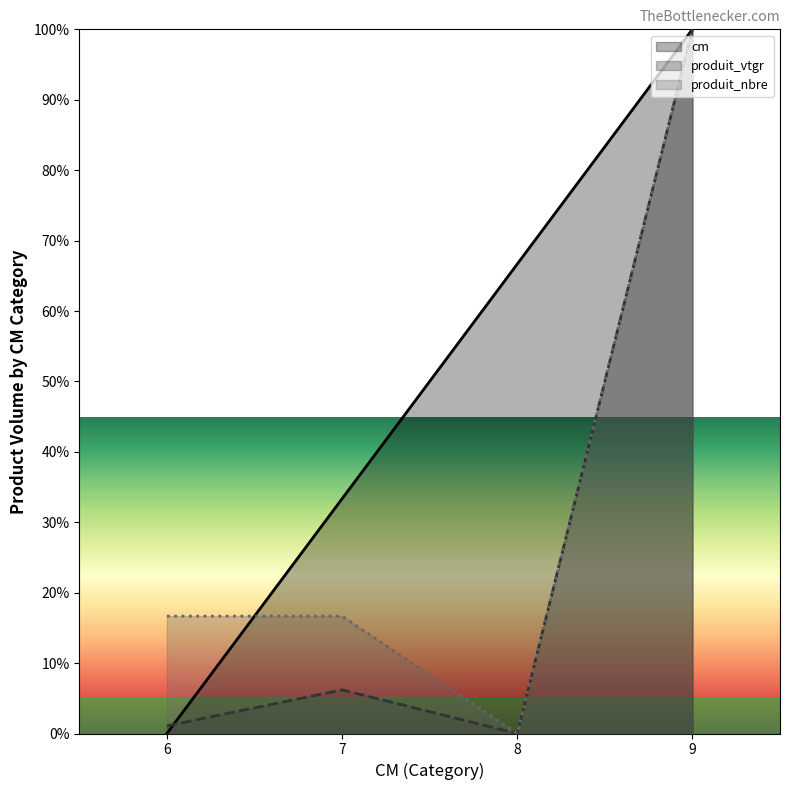

At which label is produit_vtgr closest to 50?

7